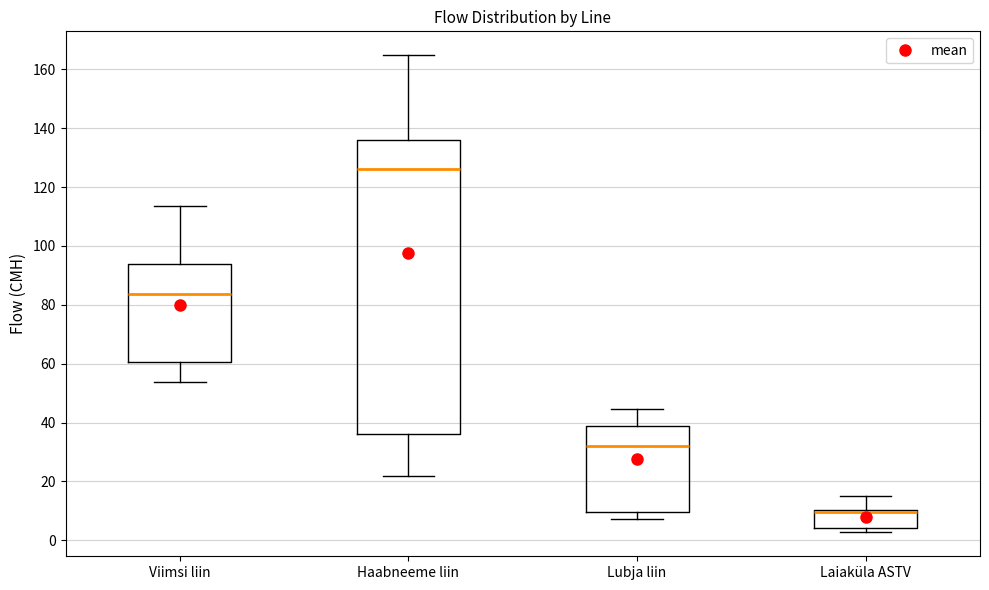

Reading left to right, transcribe this box plot: for each box, give where its median line is, the range the box spans, and where its two whiskers end, as read against the y-axis. The values are not printed on the chart, so give them approximately, as read against the axis.

Viimsi liin: median 84, box 60 to 94, whiskers 54 to 114
Haabneeme liin: median 126, box 36 to 136, whiskers 22 to 164
Lubja liin: median 32, box 10 to 38, whiskers 8 to 44
Laiaküla ASTV: median 10 (just below the box's upper edge), box 4 to 10, whiskers 2 to 14